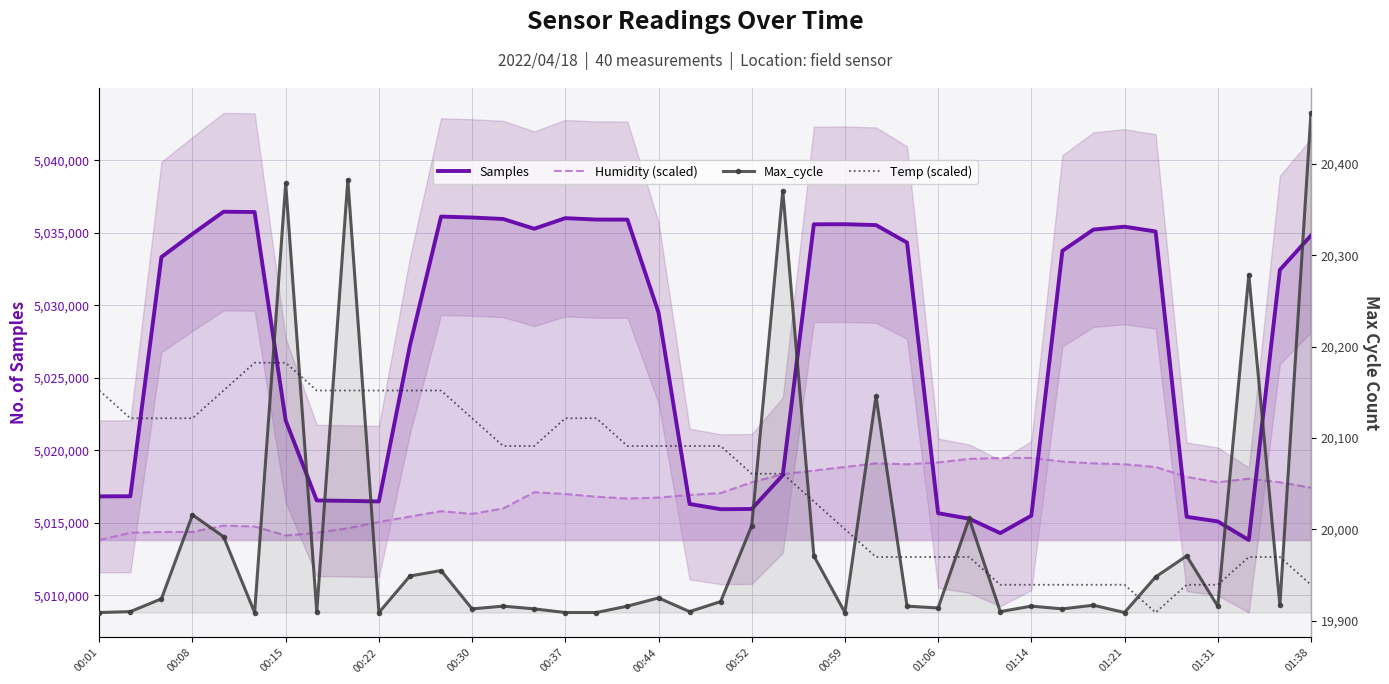

Rank the categories by Temp (scaled) value from lowest to highest.

34, 29, 30, 31, 32, 33, 35, 36, 39, 25, 26, 27, 28, 37, 38, 24, 23, 21, 22, 01:38, 14, 17, 18, 19, 20, 00:08, 00:15, 00:22, 01:31, 15, 16, 00:01, 00:30, 00:52, 00:59, 01:06, 01:14, 01:21, 00:37, 00:44